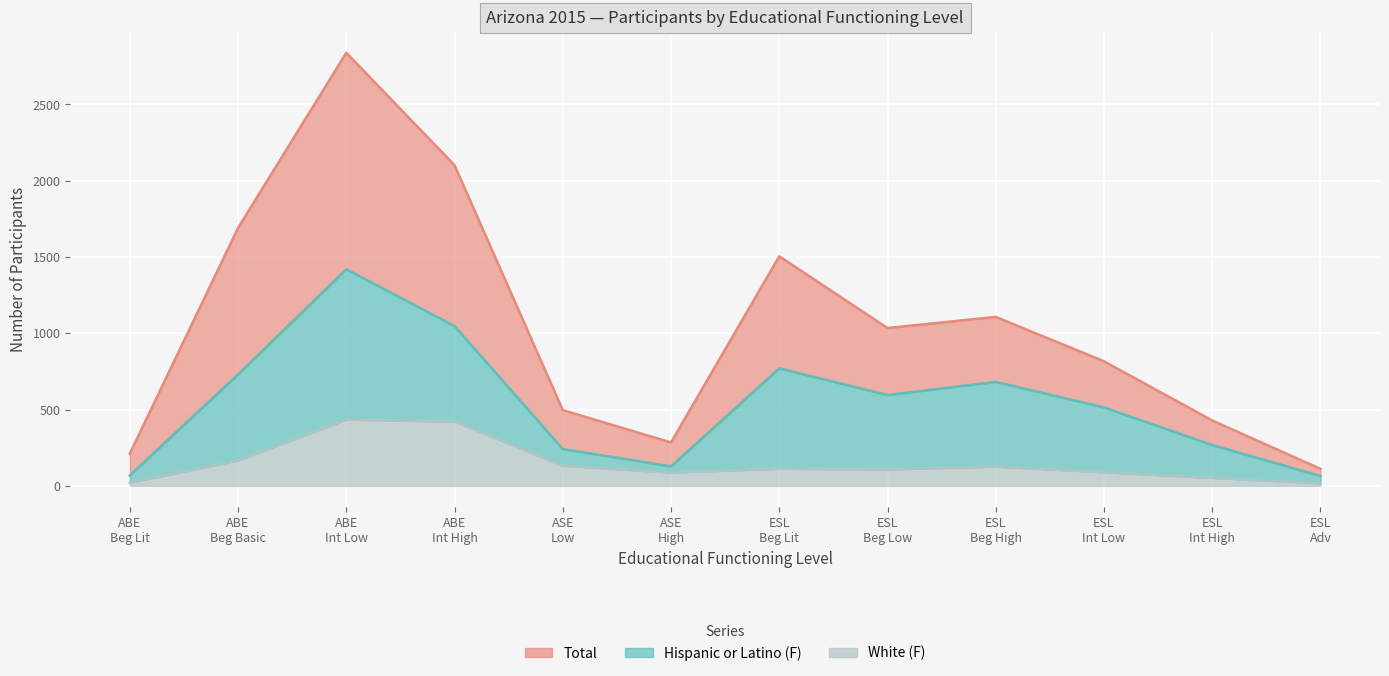

Between ABE Int High and ESL Int High, which series saw the biggest shift?

Total